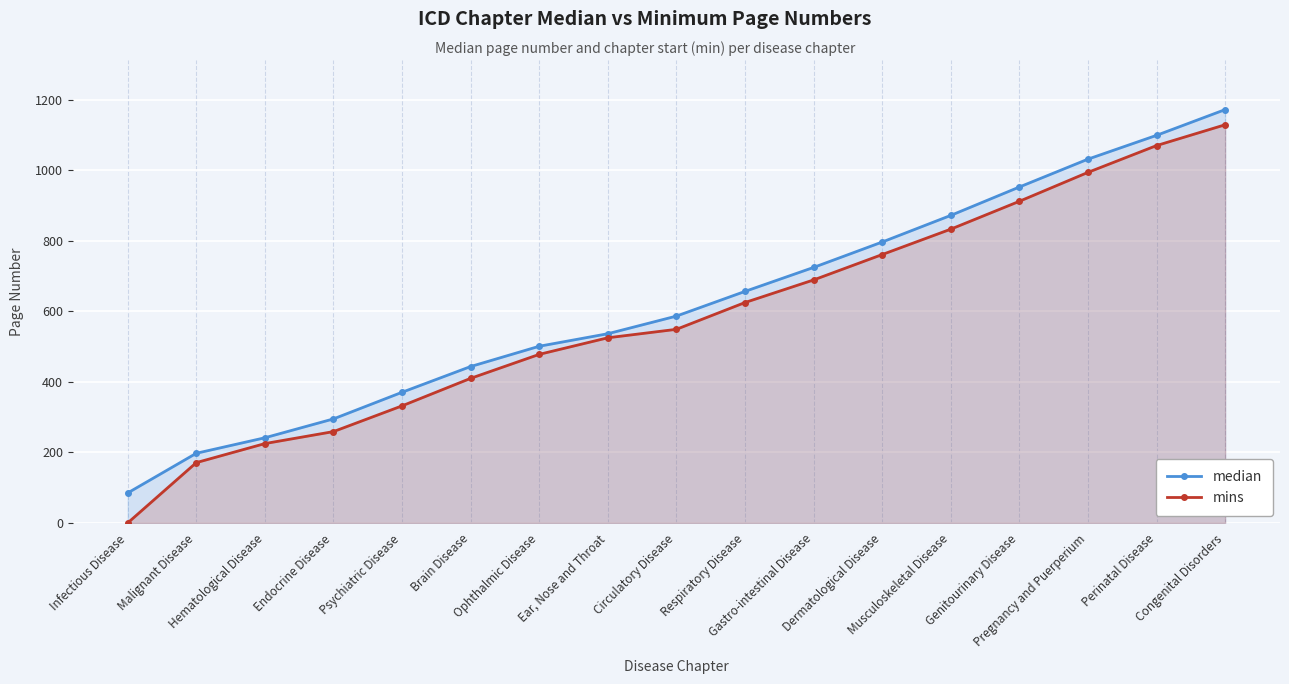

What is the difference between the maximum and minimum values in the median series?

1087.0